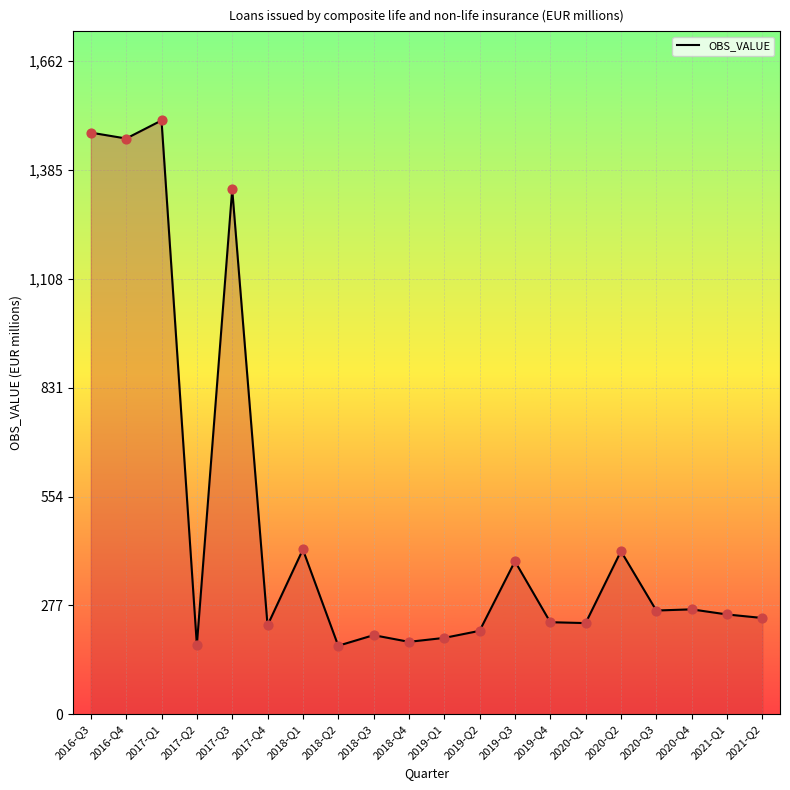

What is the change in value from 2016-Q3 to 2020-Q1?

-1248.3